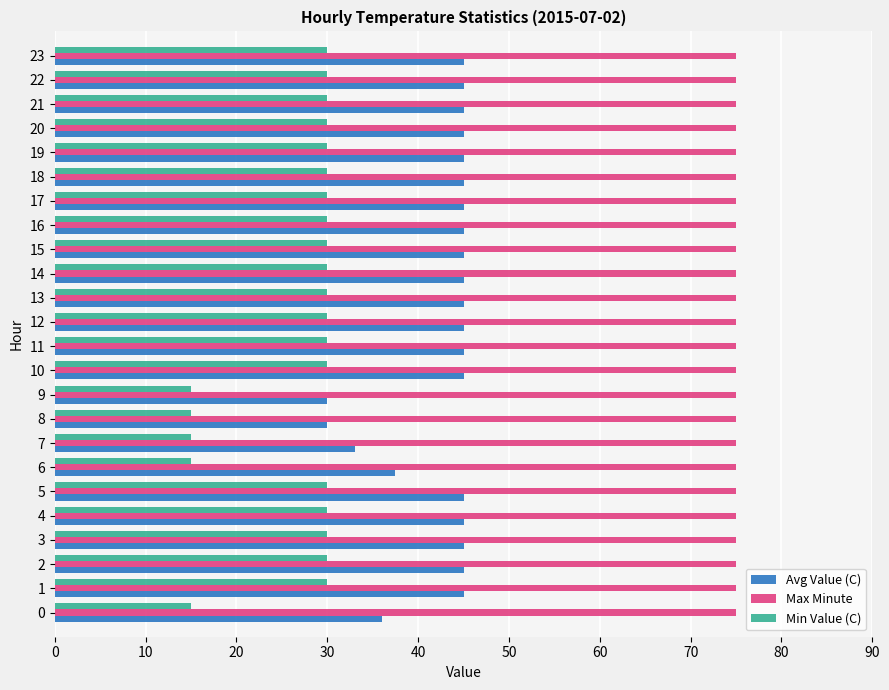

Is the value of Max Minute at 12 greater than the value of Avg Value (C) at 20?

Yes